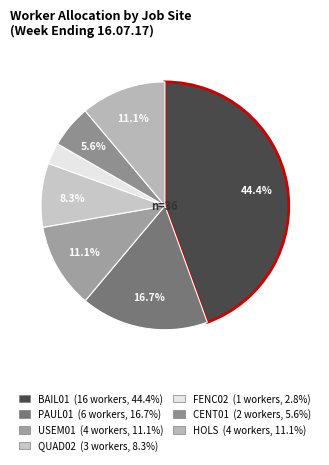

What is the ratio of the value at FENC02 to the value at CENT01?

0.5